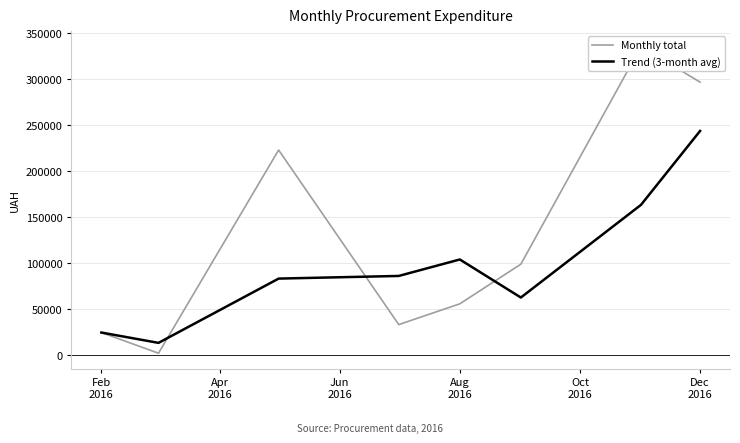

How many data points in Trend (3-month avg) are above 85736?

4